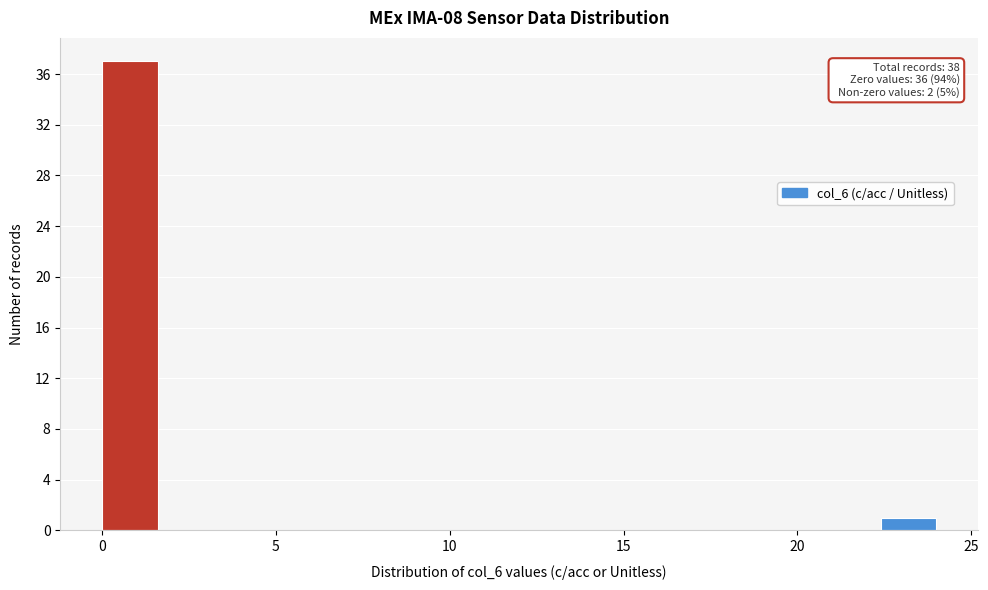

Read against the x-axis, roughly where is the centre of the tallest bar?

1.0